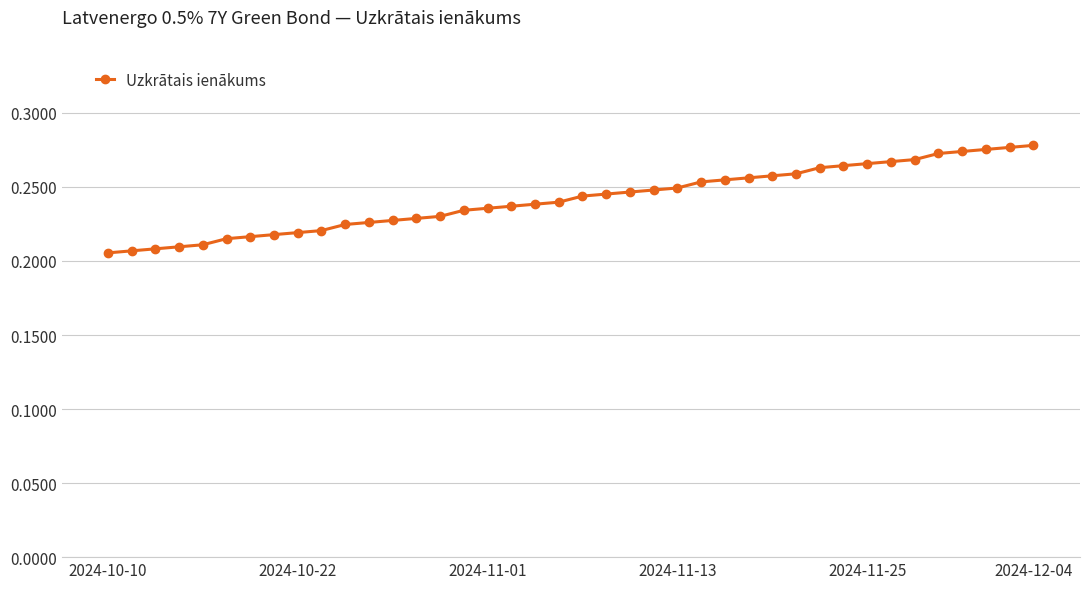

How many values are between 0 and 1?

40